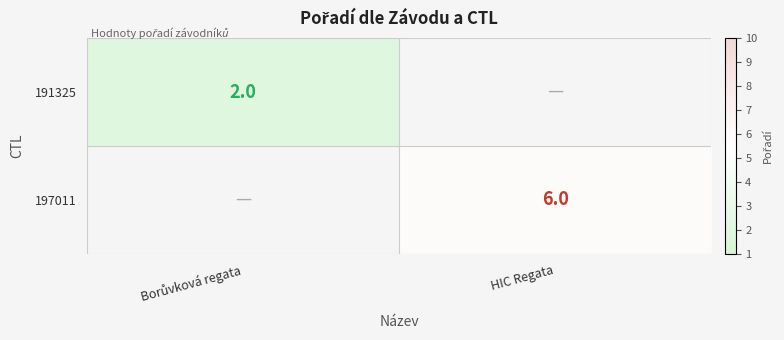

Is it true that 197011 equals 10 at HIC Regata?

False